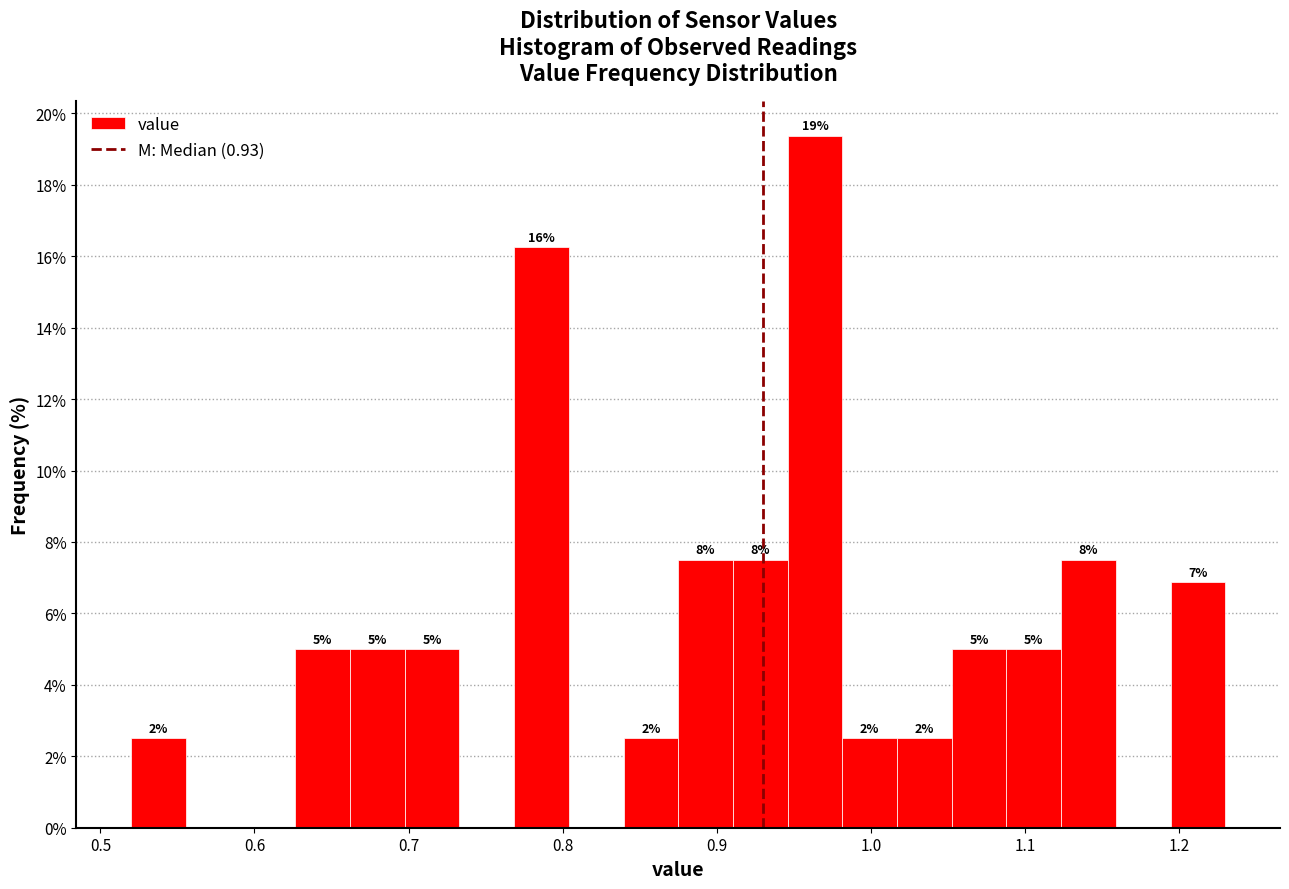

Around what value on the x-axis is the tallest bar? Give the approximate position of its centre, as read against the axis.

0.96